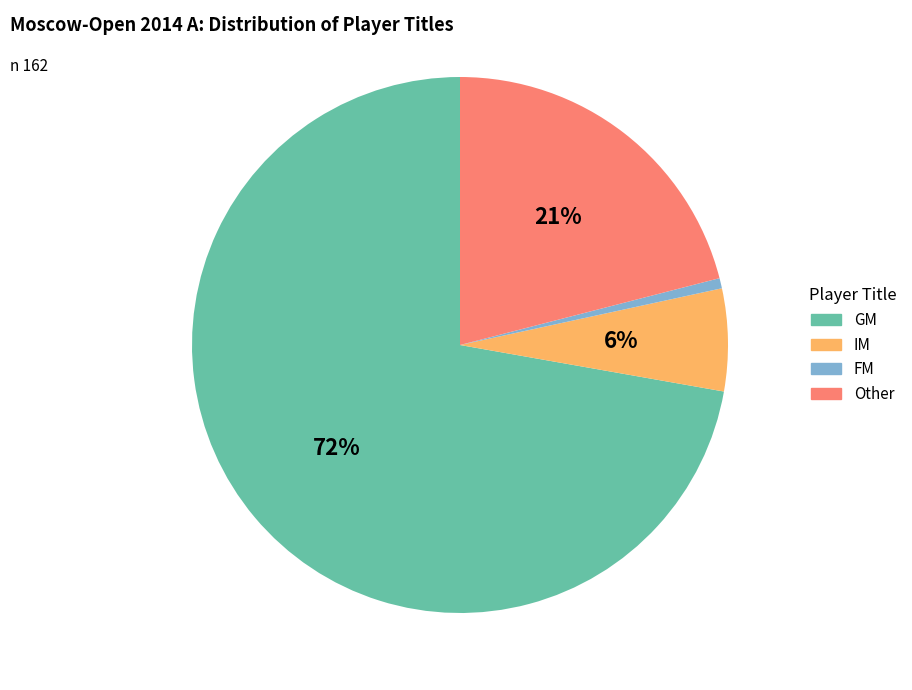

The GM slice represents 82% of the pie. True or false?

False